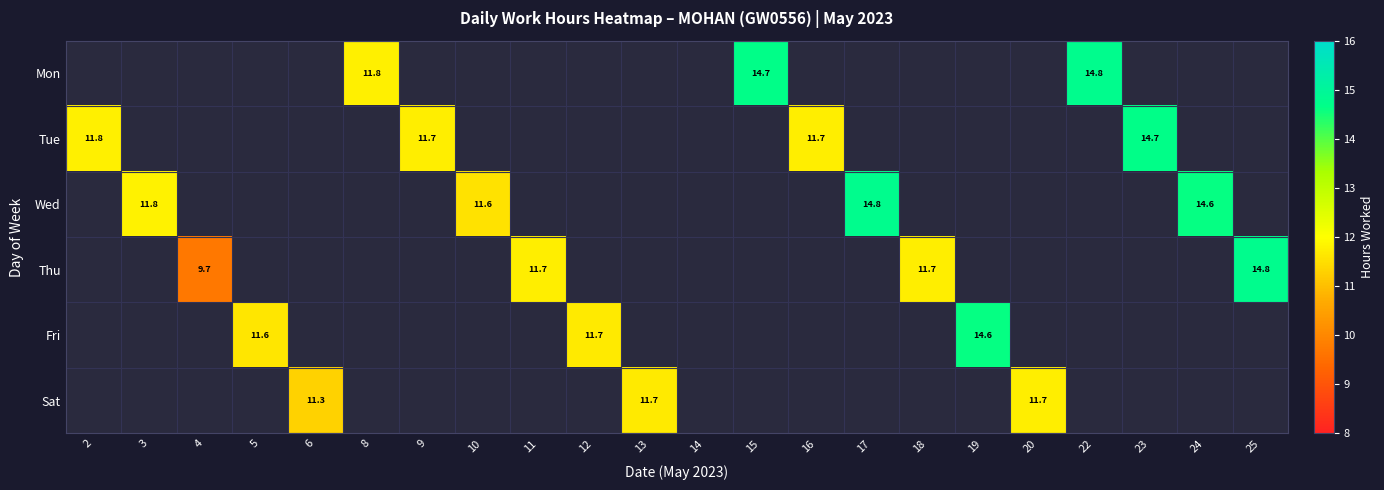

How many values in Thu are above zero?

4